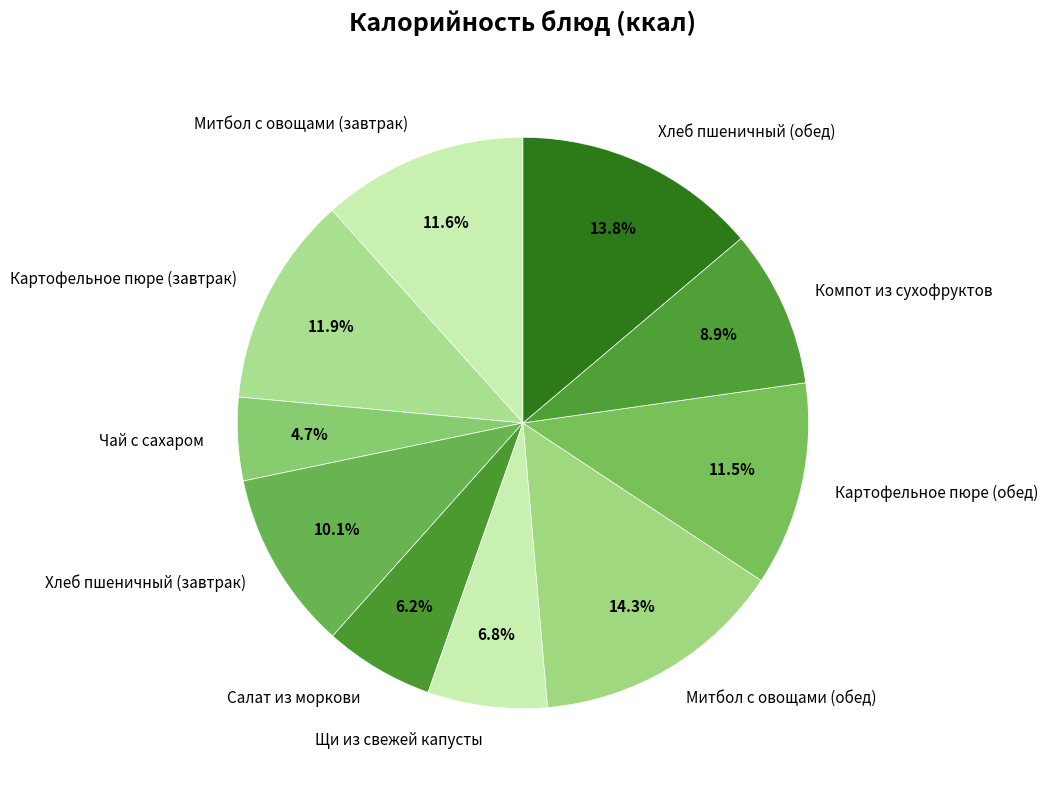

Which slice is the smallest?

Чай с сахаром